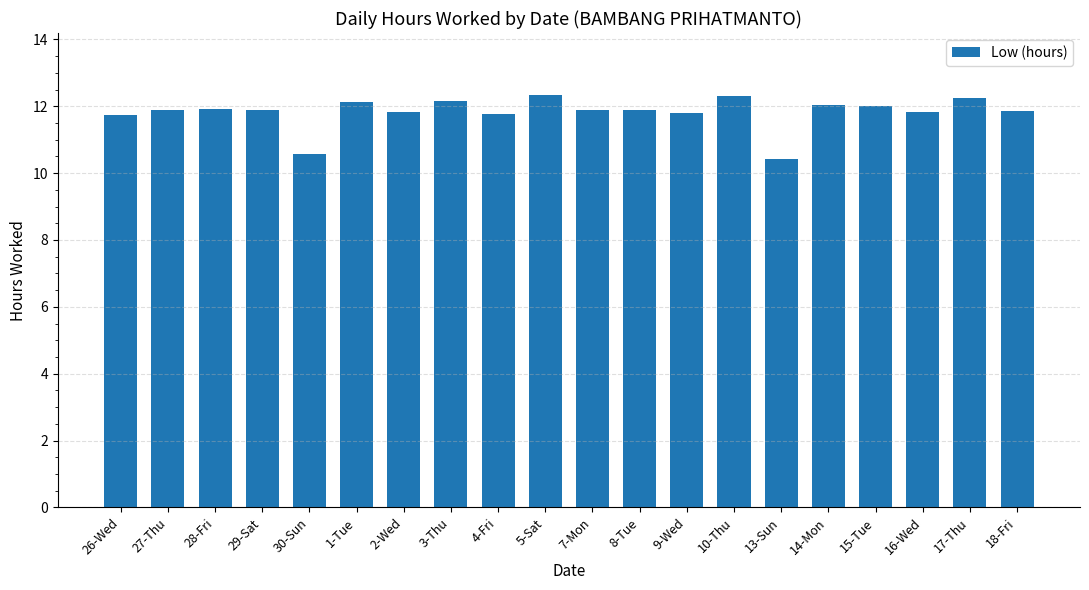

What is the smallest value displayed?

10.4